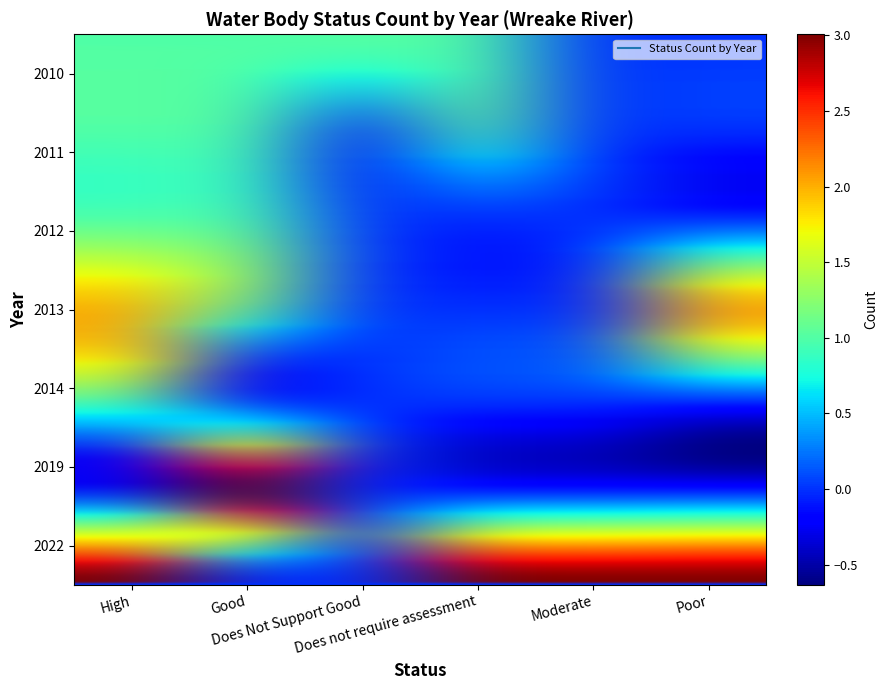

Reading right to left, list all the values displayed in this chart.

2010: Poor=0.0	Moderate=0.0	Does not require assessment=1.0	Does Not Support Good=1.0	Good=1.0	High=1.0
2011: Poor=-0.0	Moderate=0.0	Does not require assessment=1.0	Does Not Support Good=-0.0	Good=1.0	High=1.0
2012: Poor=0.0	Moderate=0.0	Does not require assessment=0.0	Does Not Support Good=0.0	Good=1.0	High=1.0
2013: Poor=2.0	Moderate=-0.0	Does not require assessment=-0.0	Does Not Support Good=0.0	Good=1.0	High=2.0
2014: Poor=0.0	Moderate=0.0	Does not require assessment=0.0	Does Not Support Good=-0.0	Good=-0.0	High=1.0
2019: Poor=-0.0	Moderate=-0.0	Does not require assessment=-0.0	Does Not Support Good=0.0	Good=3.0	High=-0.0
2022: Poor=3.0	Moderate=3.0	Does not require assessment=3.0	Does Not Support Good=-0.0	Good=0.0	High=3.0